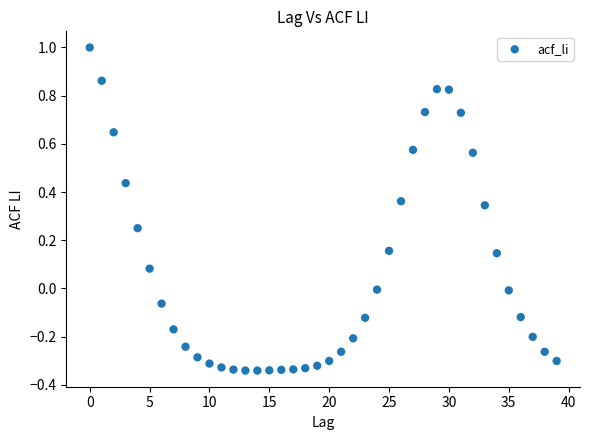

What is the range of Y values (max minus min)?

1.3